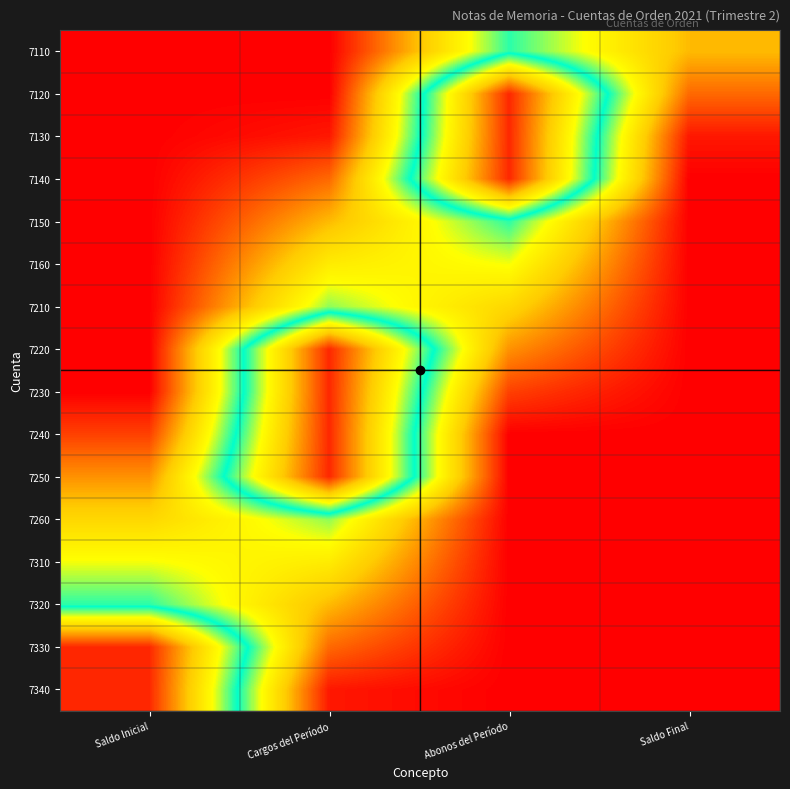

Reading left to right, list all the values displayed in this chart.

7110: Saldo Inicial=0.0	Cargos del Período=0.0	Abonos del Período=0.5	Saldo Final=0.2
7120: Saldo Inicial=0.0	Cargos del Período=0.0	Abonos del Período=0.9	Saldo Final=0.1
7130: Saldo Inicial=0.0	Cargos del Período=0.0	Abonos del Período=0.9	Saldo Final=0.0
7140: Saldo Inicial=0.0	Cargos del Período=0.1	Abonos del Período=0.9	Saldo Final=0.0
7150: Saldo Inicial=0.0	Cargos del Período=0.2	Abonos del Período=0.5	Saldo Final=0.0
7160: Saldo Inicial=0.0	Cargos del Período=0.3	Abonos del Período=0.4	Saldo Final=0.0
7210: Saldo Inicial=0.0	Cargos del Período=0.4	Abonos del Período=0.3	Saldo Final=0.0
7220: Saldo Inicial=0.0	Cargos del Período=0.9	Abonos del Período=0.2	Saldo Final=0.0
7230: Saldo Inicial=0.0	Cargos del Período=0.9	Abonos del Período=0.1	Saldo Final=0.0
7240: Saldo Inicial=0.1	Cargos del Período=0.9	Abonos del Período=0.0	Saldo Final=0.0
7250: Saldo Inicial=0.2	Cargos del Período=0.9	Abonos del Período=0.0	Saldo Final=0.0
7260: Saldo Inicial=0.3	Cargos del Período=0.4	Abonos del Período=0.0	Saldo Final=0.0
7310: Saldo Inicial=0.4	Cargos del Período=0.3	Abonos del Período=0.0	Saldo Final=0.0
7320: Saldo Inicial=0.5	Cargos del Período=0.2	Abonos del Período=0.0	Saldo Final=0.0
7330: Saldo Inicial=0.9	Cargos del Período=0.1	Abonos del Período=0.0	Saldo Final=0.0
7340: Saldo Inicial=0.9	Cargos del Período=0.0	Abonos del Período=0.0	Saldo Final=0.0